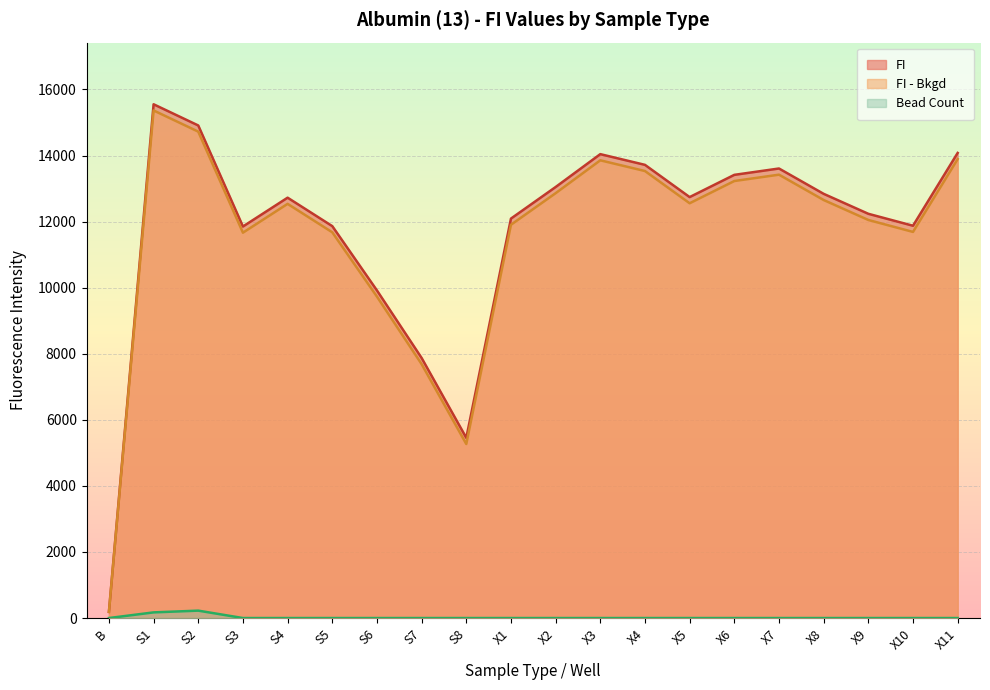

True or false: FI and FI - Bkgd intersect in this chart.

False